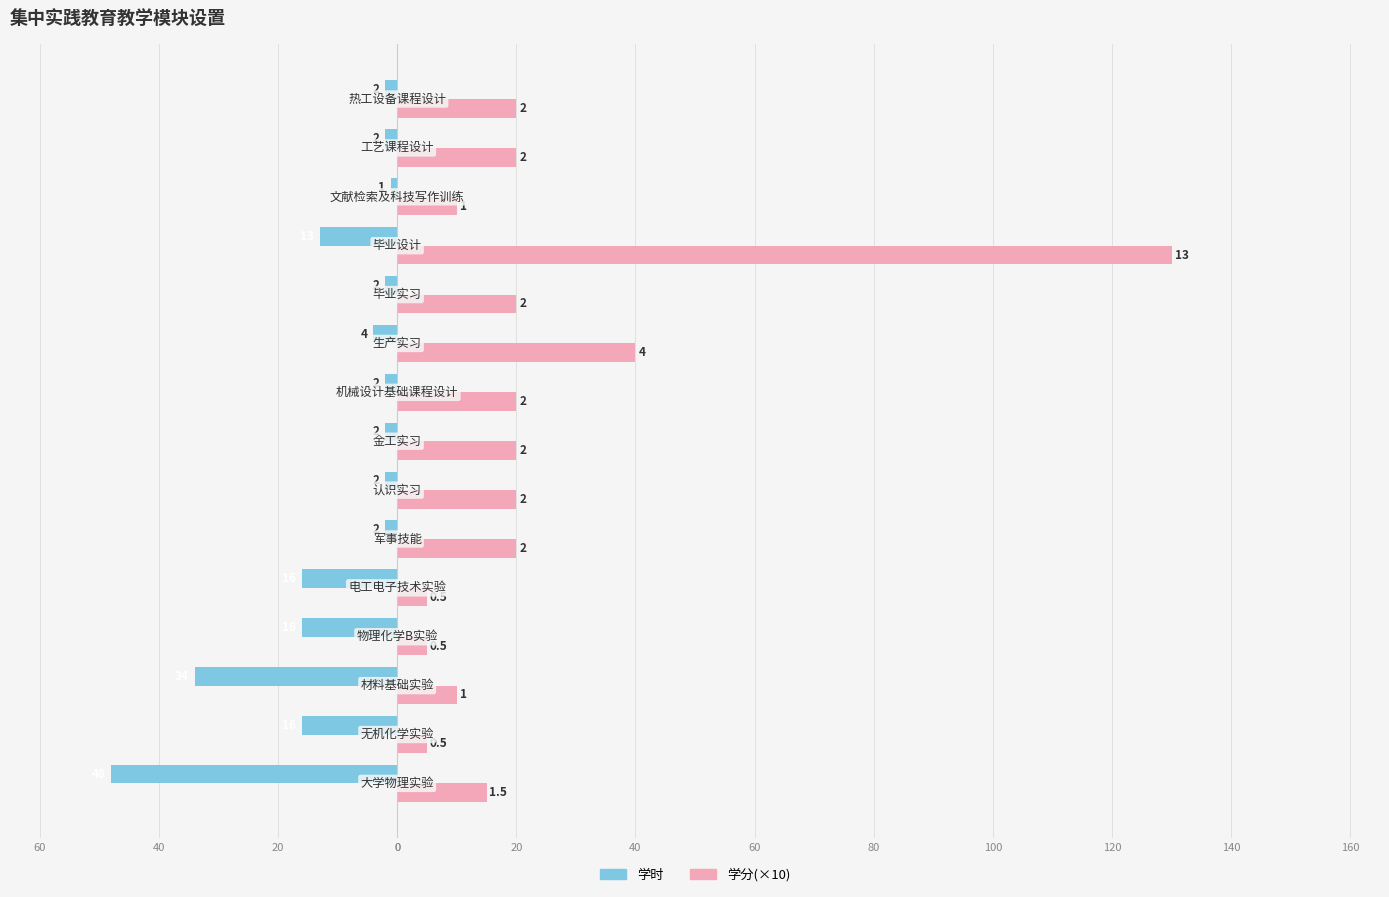

What are all the series names shown in the legend?

学时, 学分(×10)